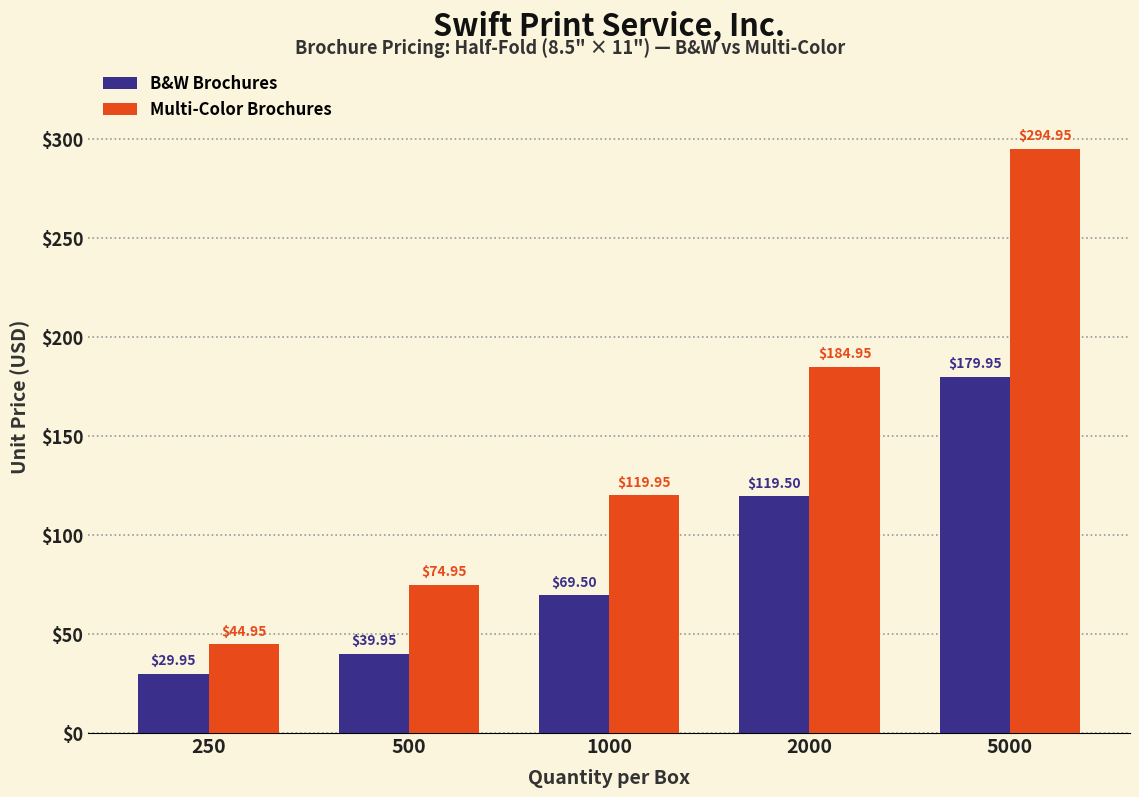

What is the spread (max minus min) of values at 500?

35.0